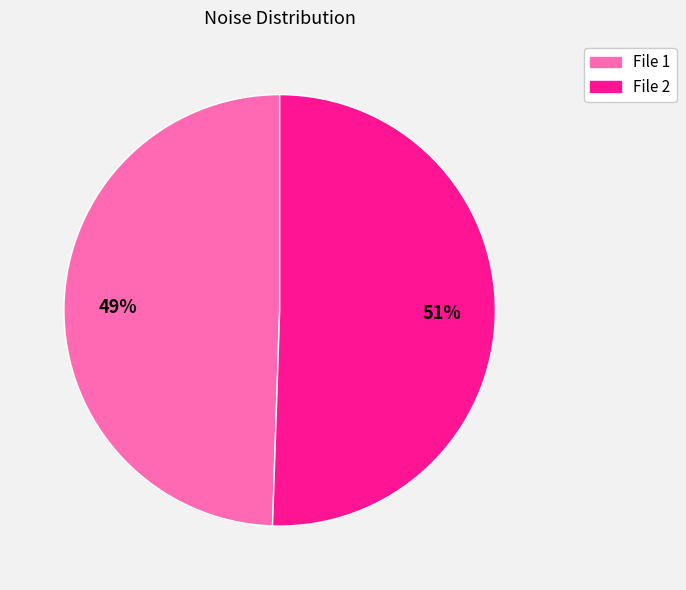

Is there a majority slice in this chart?

Yes